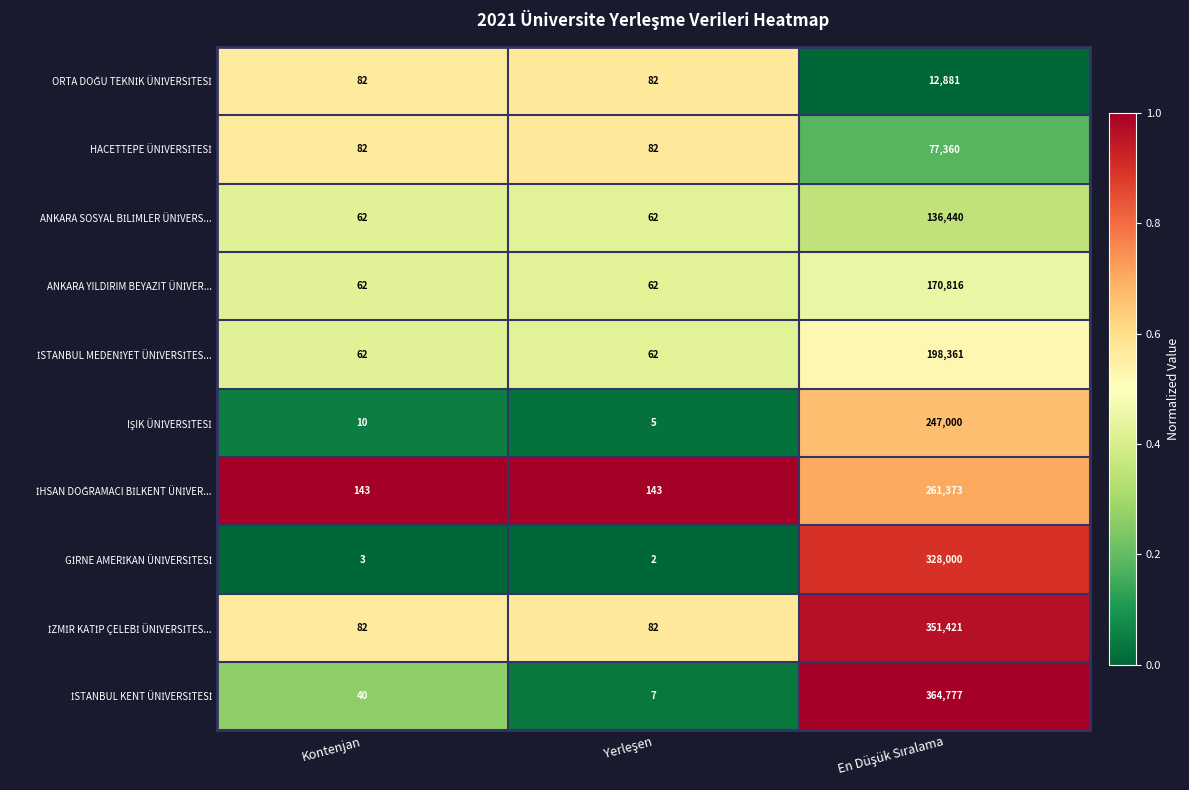

What is the greatest value displayed?

364777